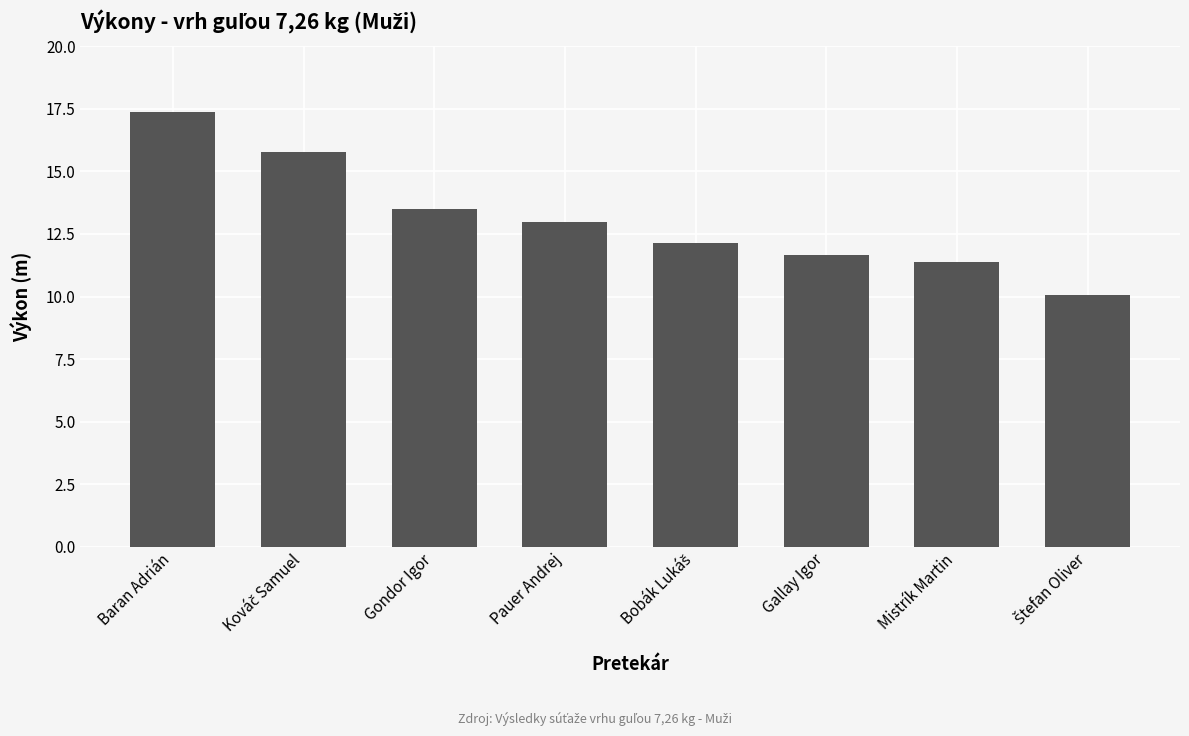

Which has a higher value, Gallay Igor or Gondor Igor?

Gondor Igor